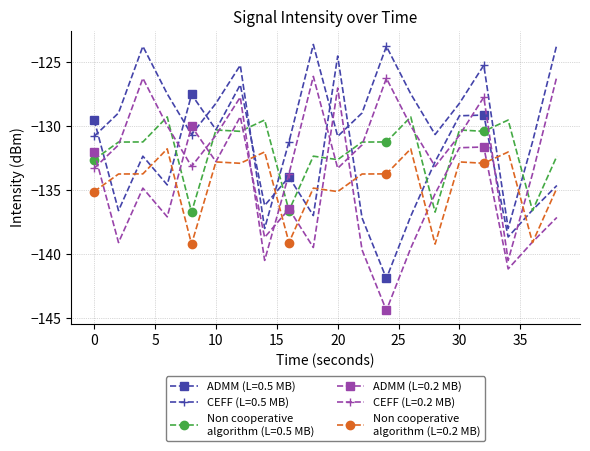

What is the maximum value shown in the chart?

-123.6